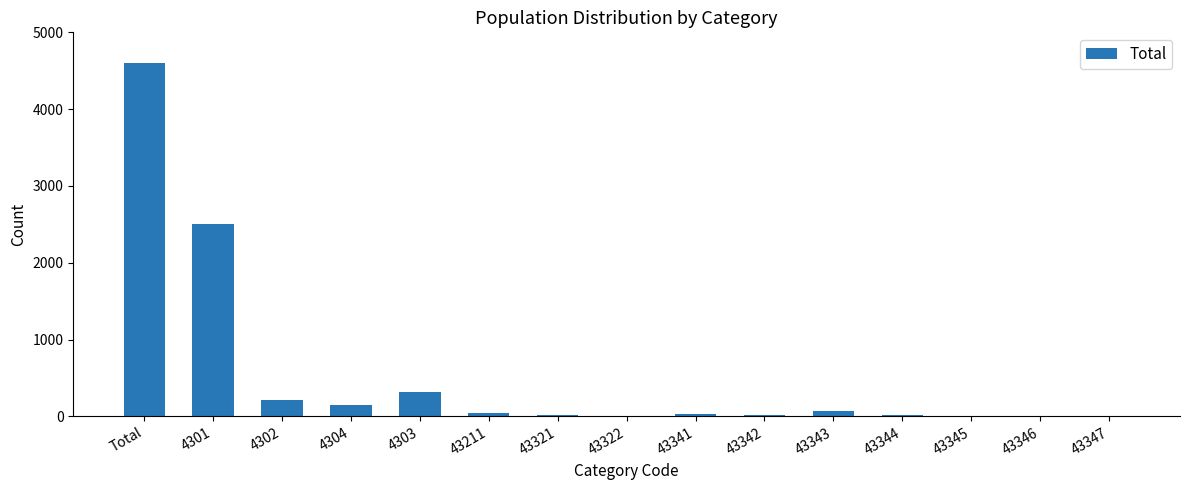

Are the bars horizontal?

No